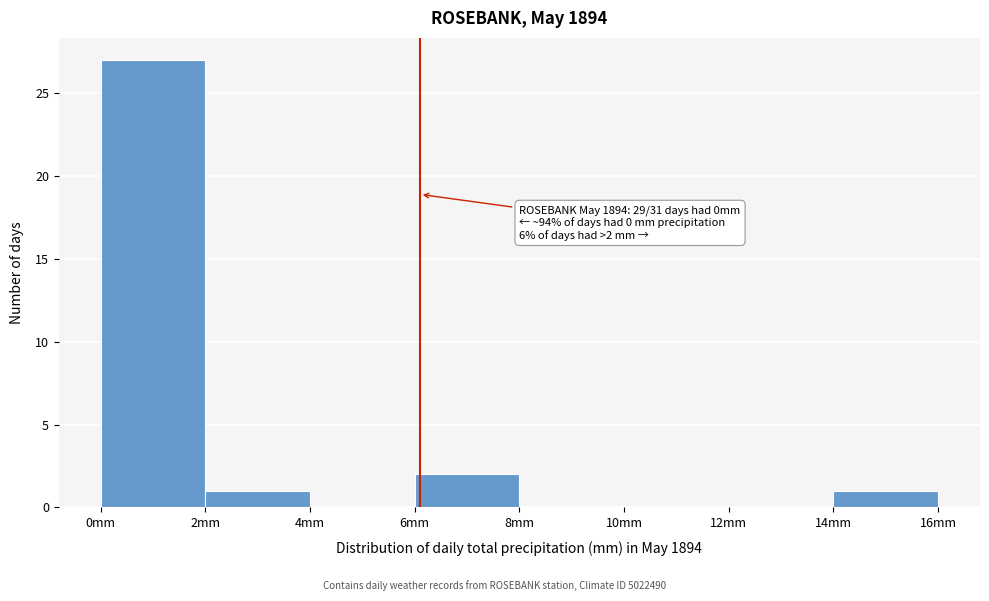

Over which range of the x-axis is the bar tallest?

0 to 2